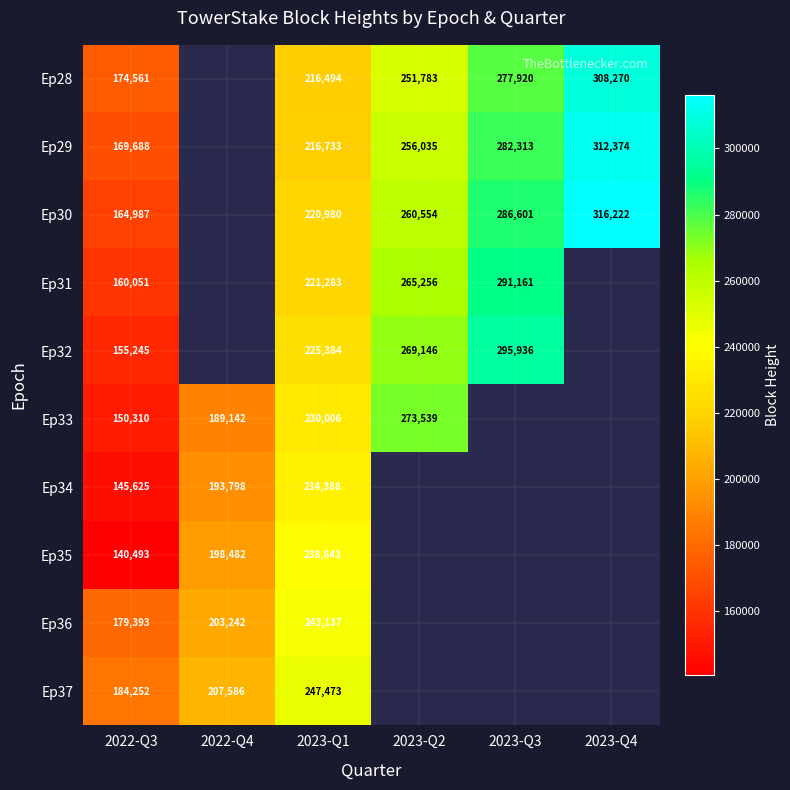

True or false: Ep30 has a value of 41794 at 2022-Q3.

False